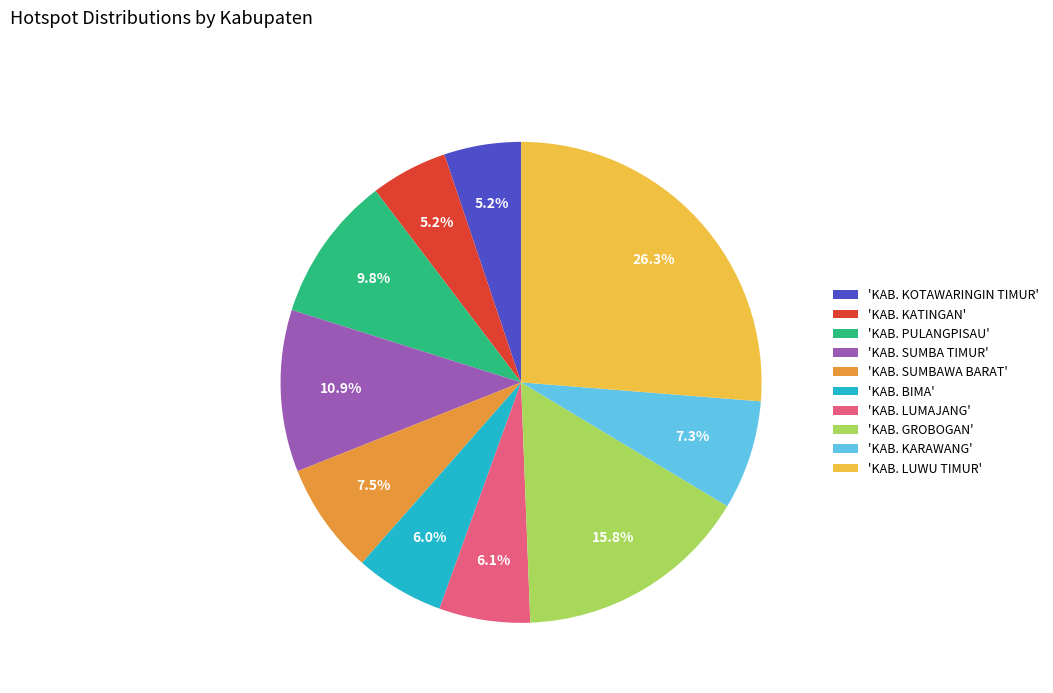

Approximately how many times larger is the value at 'KAB. LUMAJANG' compared to 'KAB. KOTAWARINGIN TIMUR'?

1.2